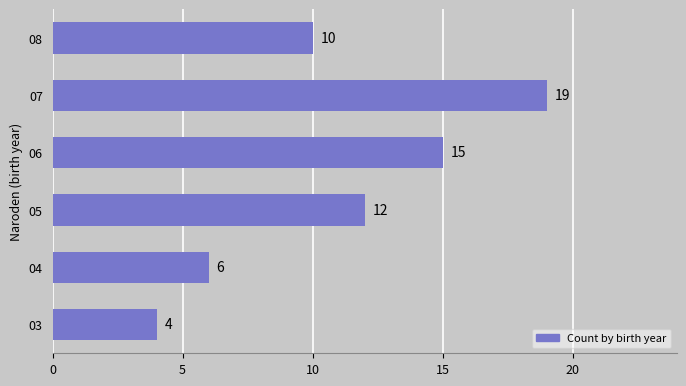

What is the sum of all values?

66